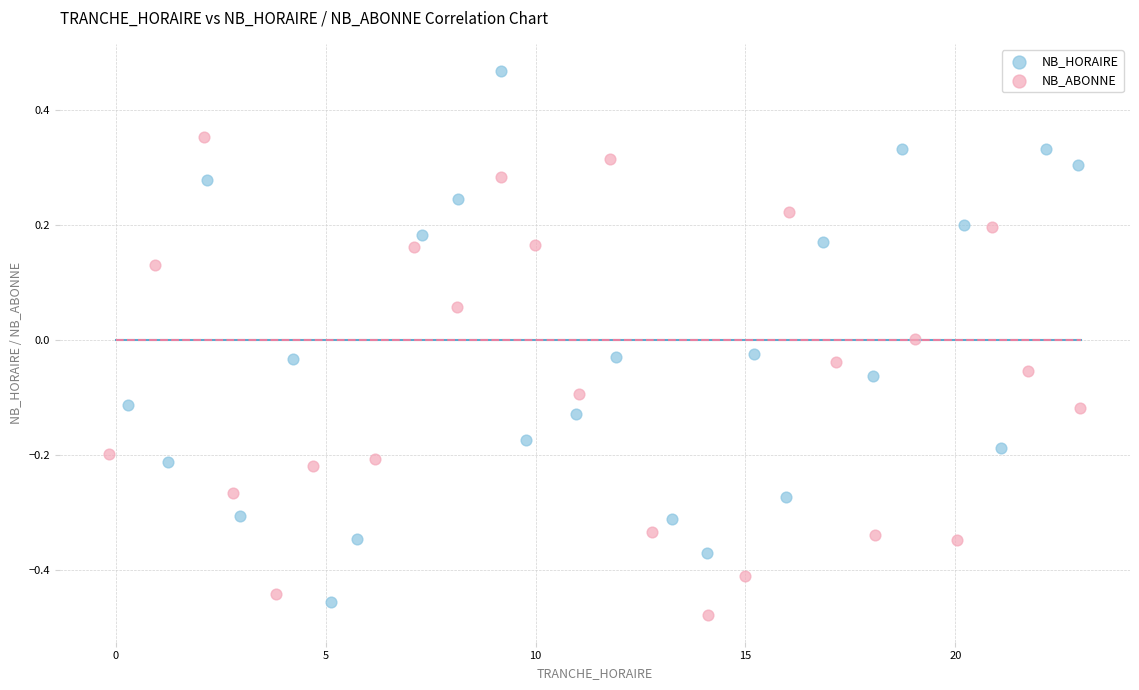

What are all the series names shown in the legend?

NB_HORAIRE, NB_ABONNE